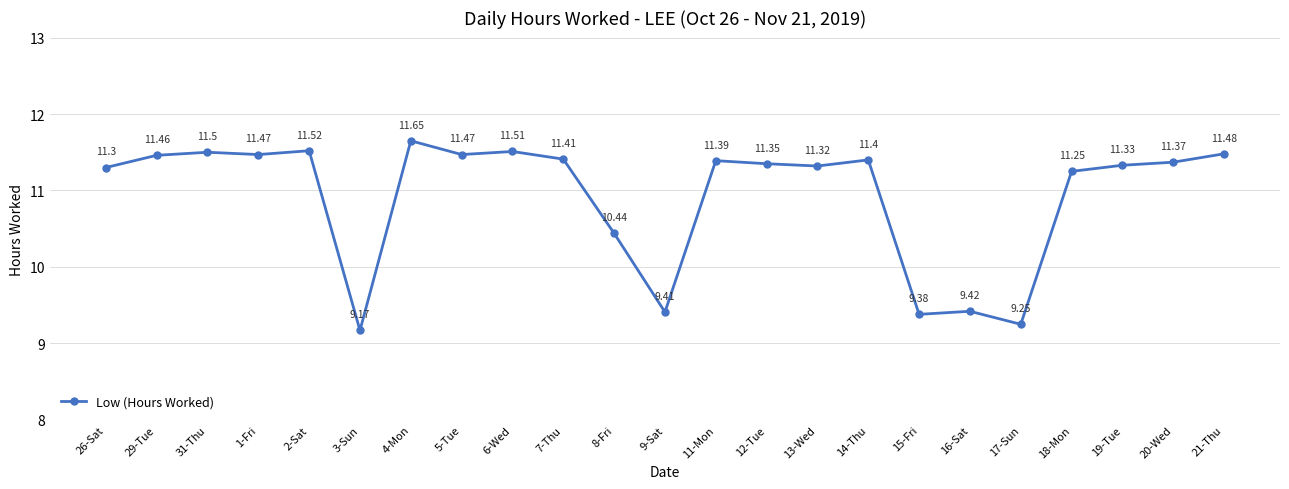

What is the value of the 5th point from the left?

11.5